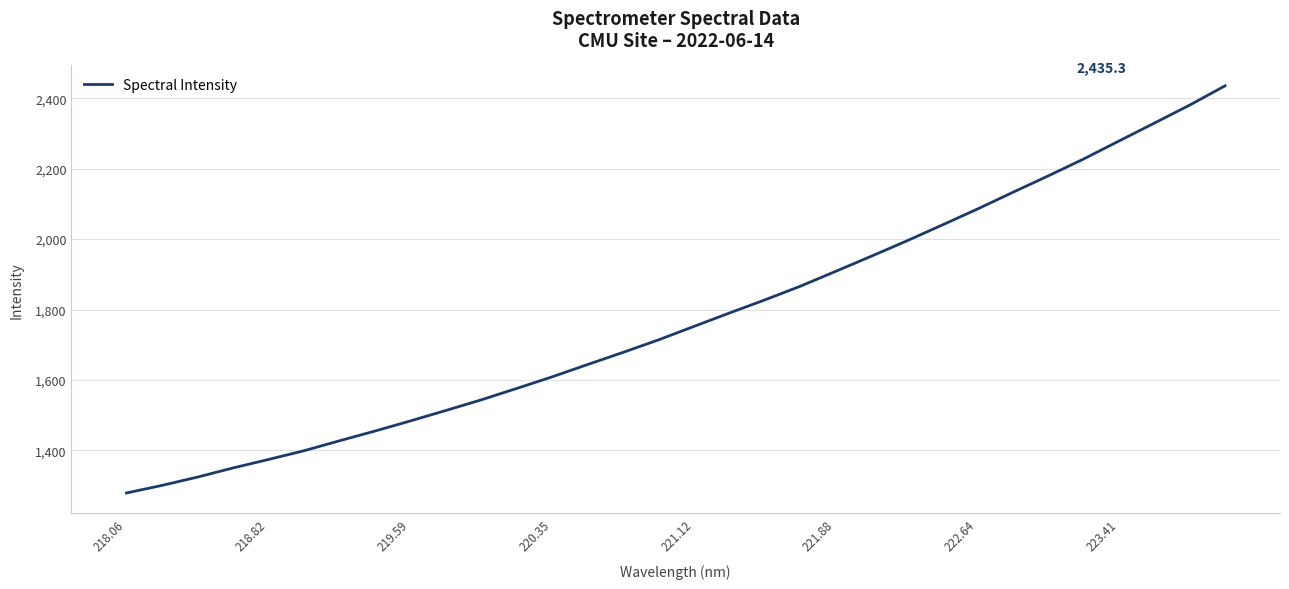

True or false: there are more than 0 points higher than both neighbors.

False